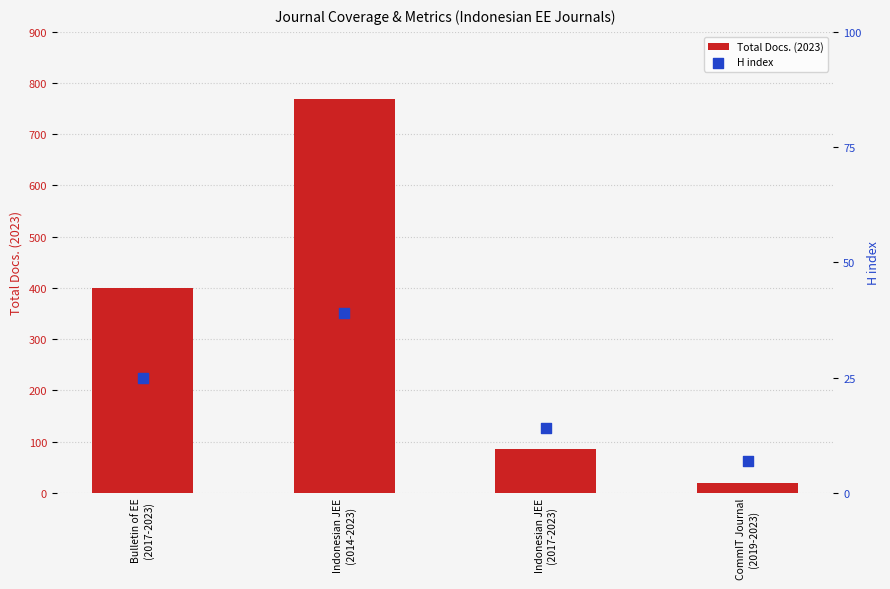

At how many categories does at least one series exceed 287?

2